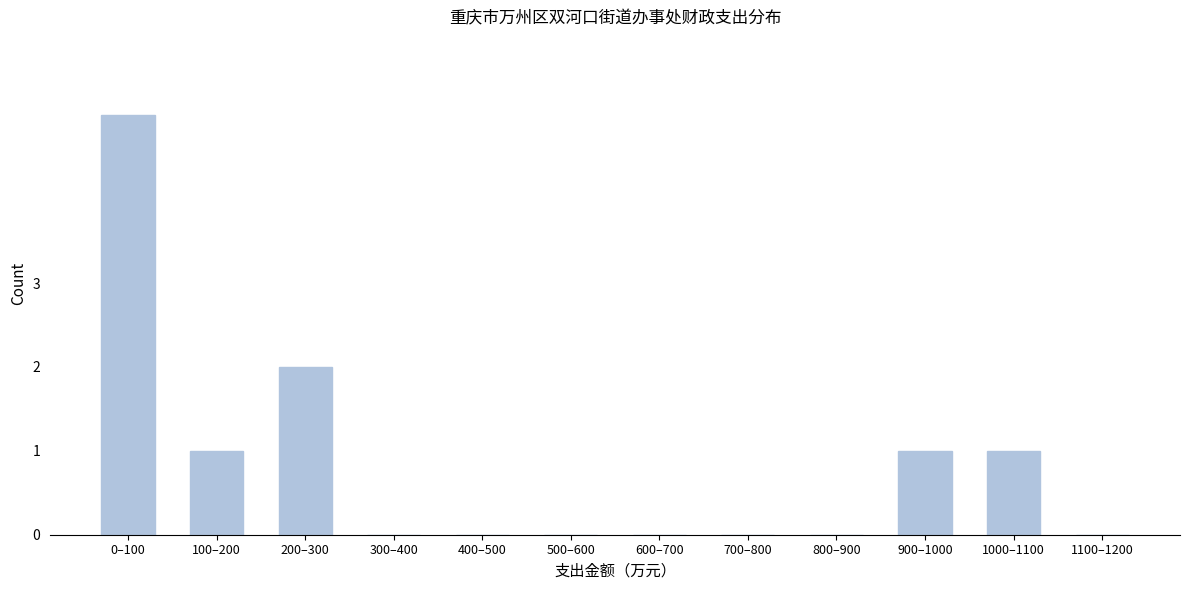

Reading left to right, list all the values displayed in this chart.

0–100=5	100–200=1	200–300=2	300–400=0	400–500=0	500–600=0	600–700=0	700–800=0	800–900=0	900–1000=1	1000–1100=1	1100–1200=0